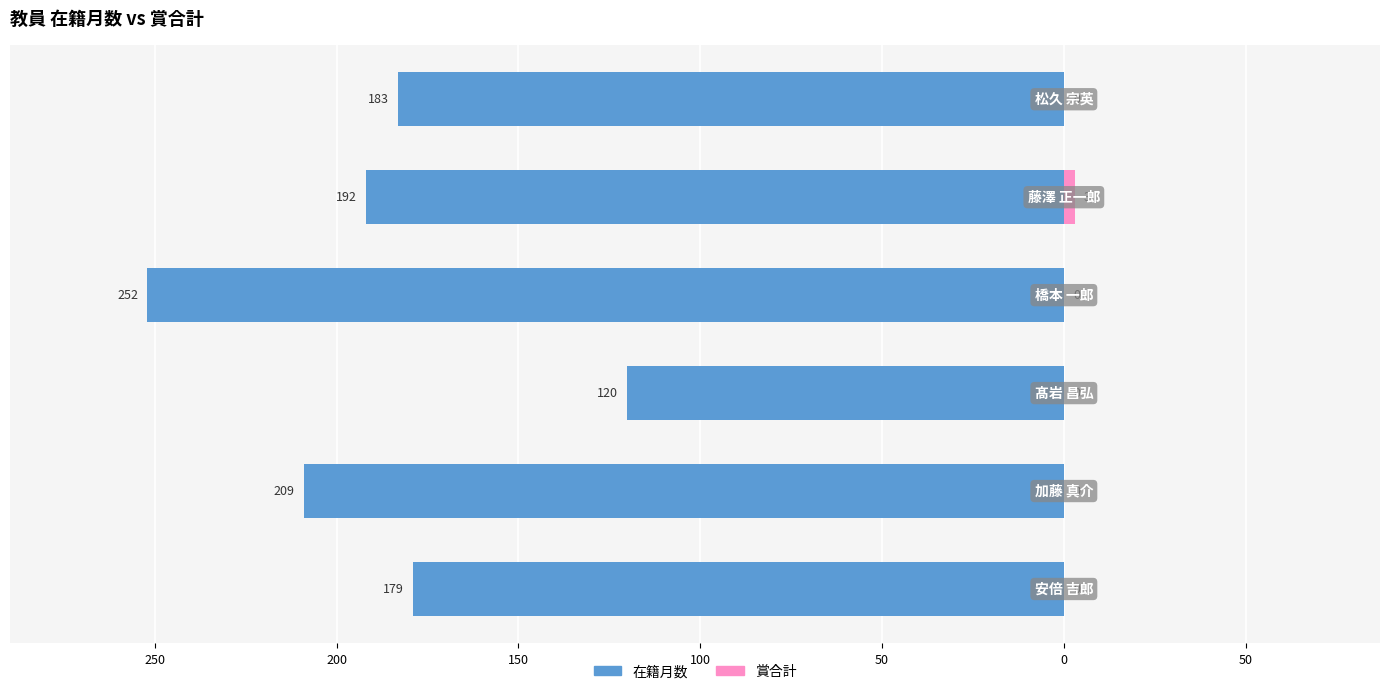

What is the highest value of the 賞合計 series?

3